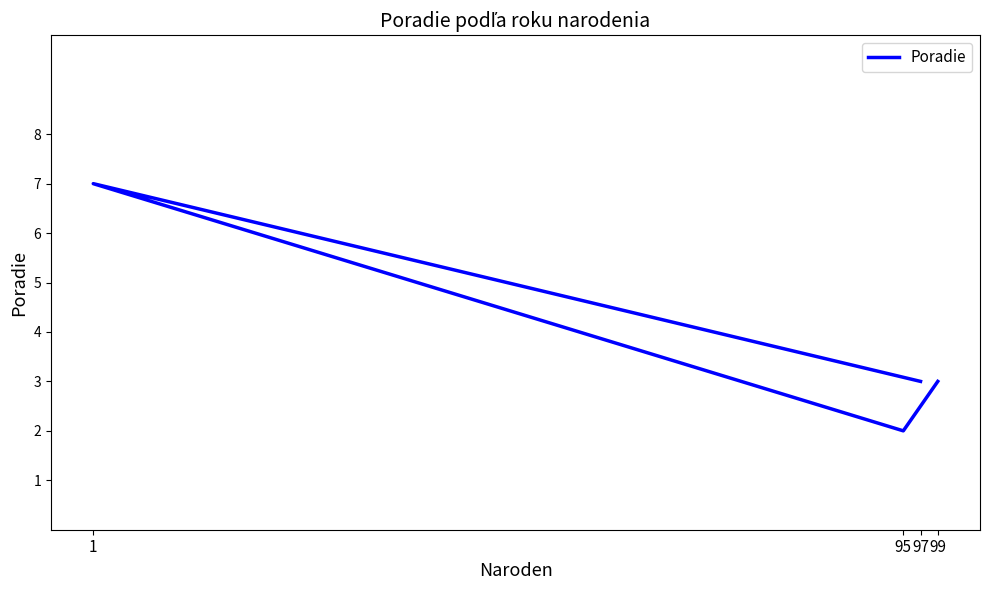

Rank the categories by value from lowest to highest.

95, 97, 99, 1